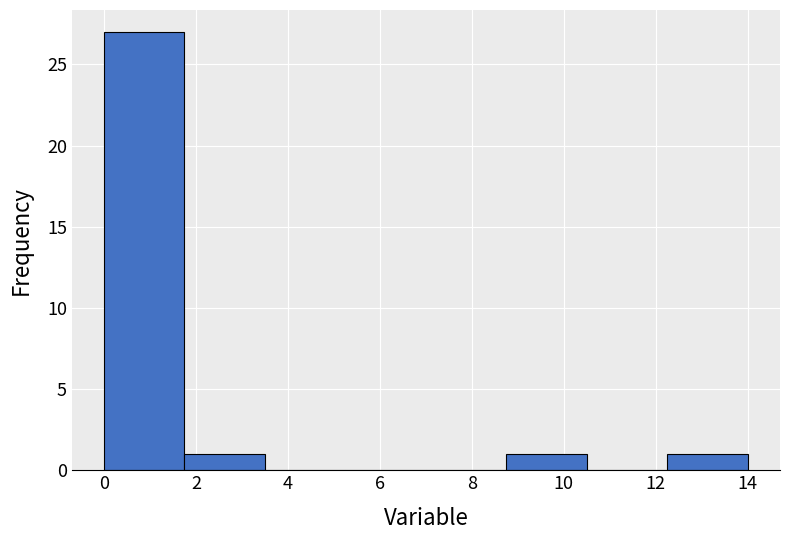

What is the height of the bar covering 12.25 to 14.00 on the x-axis? Neither the bar edges nor the heights are printed on the chart, so give them approximately, as read against the axes.

1